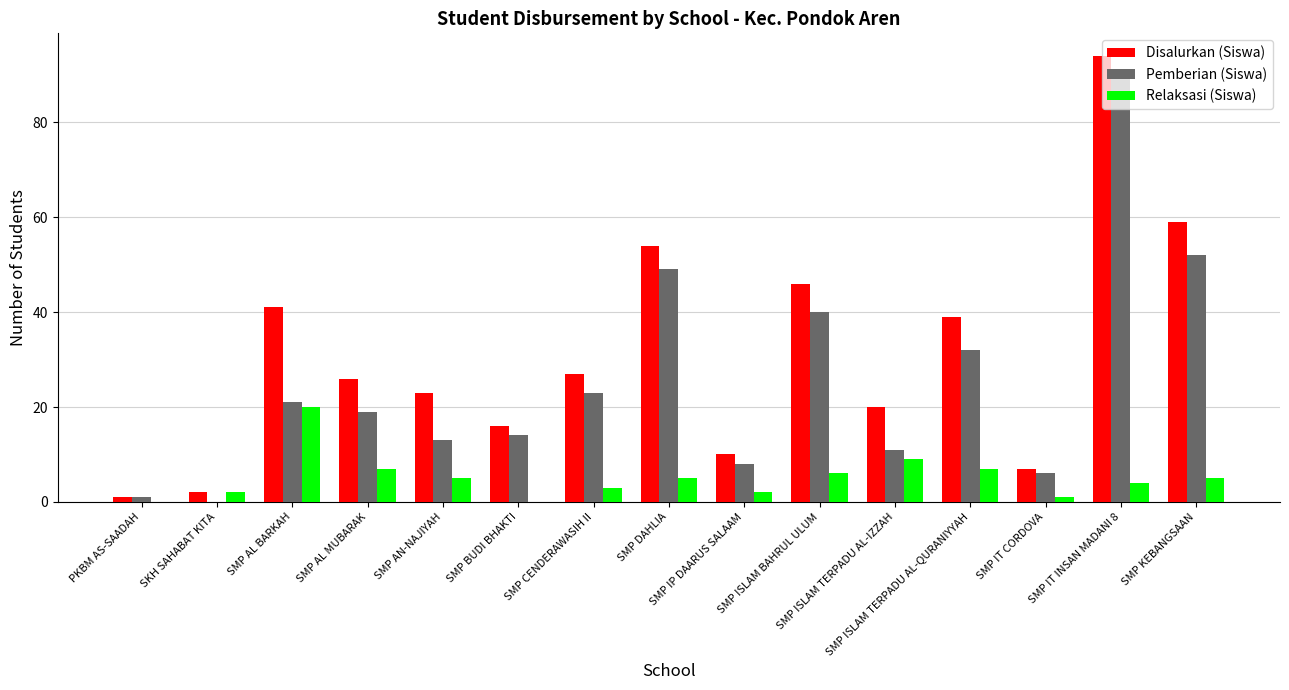

What are all the series names shown in the legend?

Disalurkan (Siswa), Pemberian (Siswa), Relaksasi (Siswa)